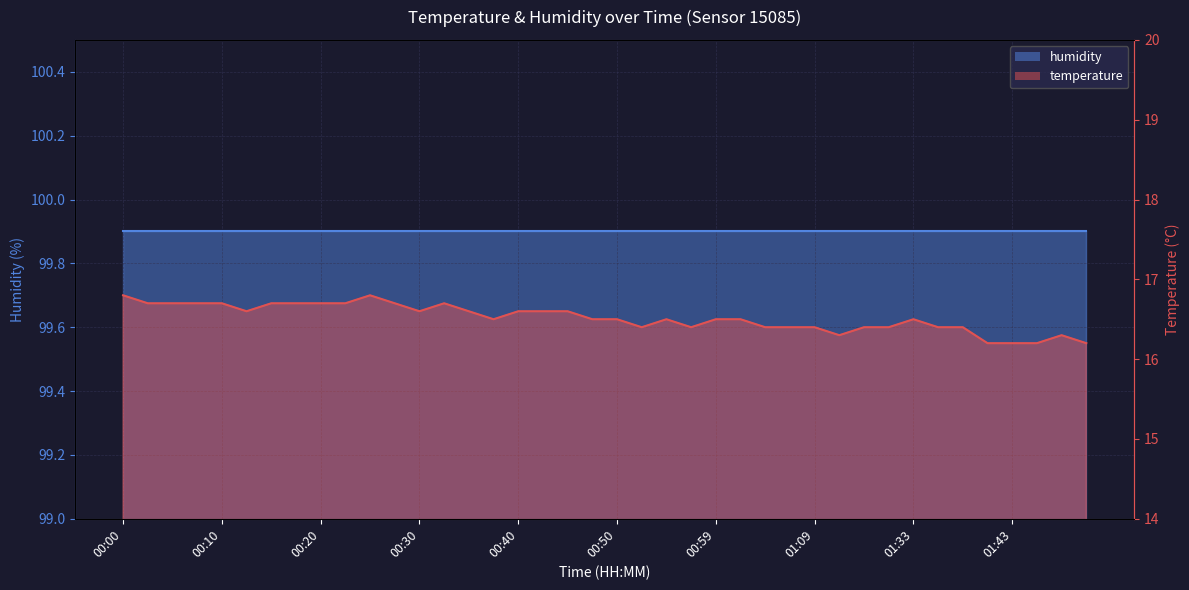

The chart shows a value of 24.4 at 01:53. True or false?

False